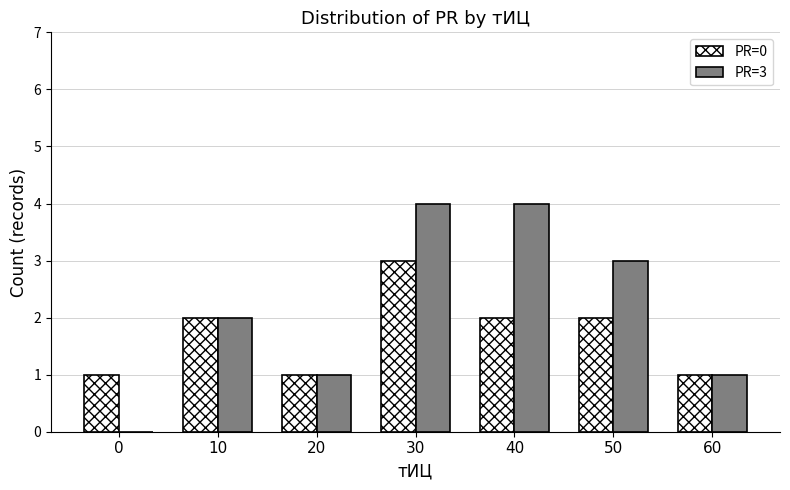

How many PR=3 values are between 1 and 4?

6